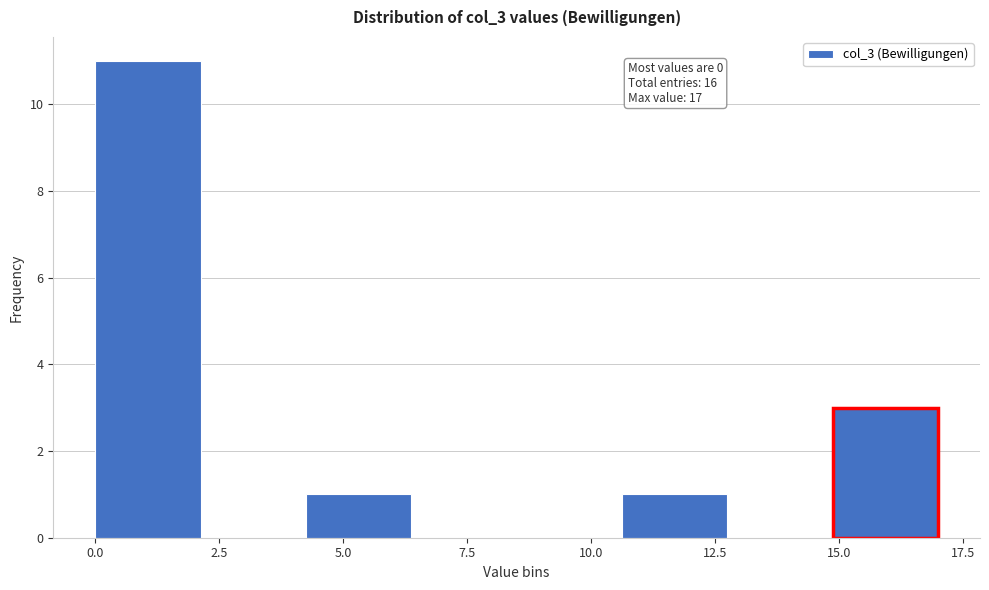

Over which range of the x-axis is the bar tallest?

0.0 to 2.0